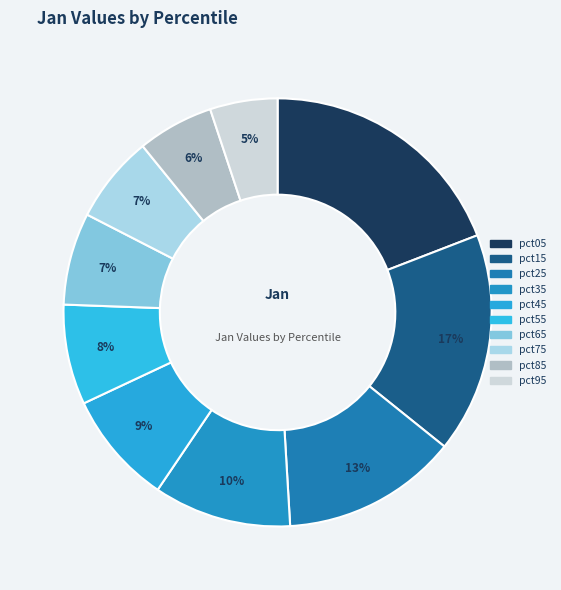

Does pct25 account for over 50% of the chart?

No